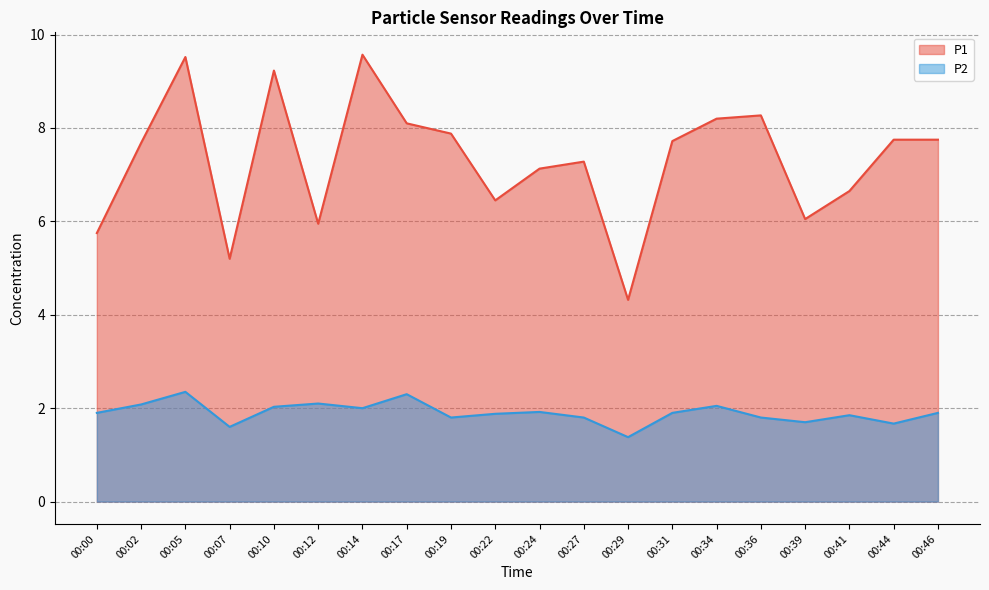

What is the value of the P1 point at the 18th from the left?

6.7